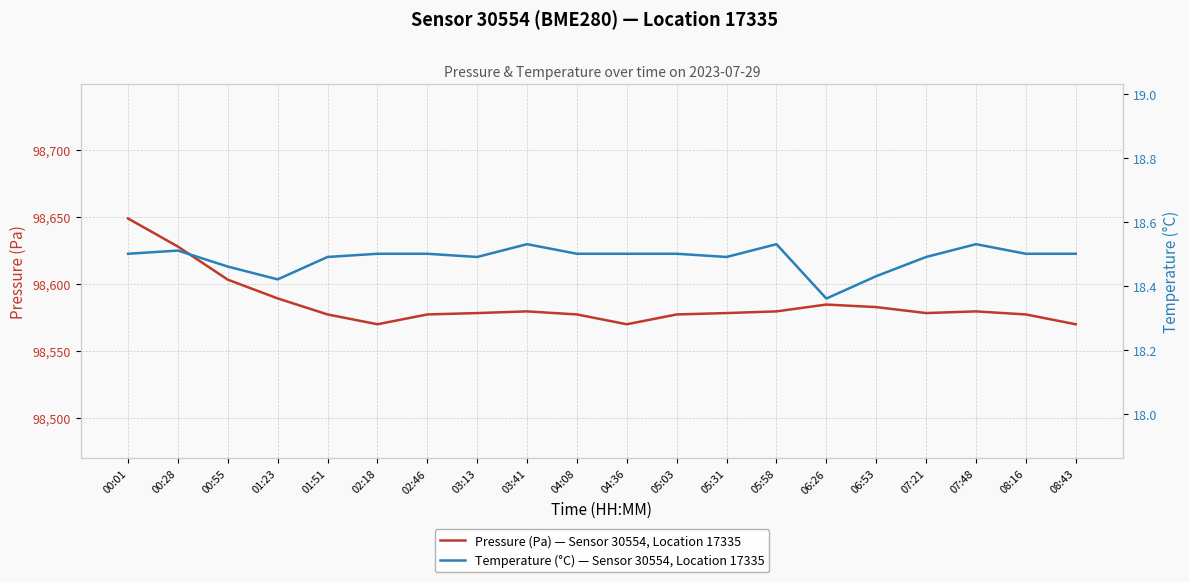

What is the label of the 2nd point from the left?

00:28